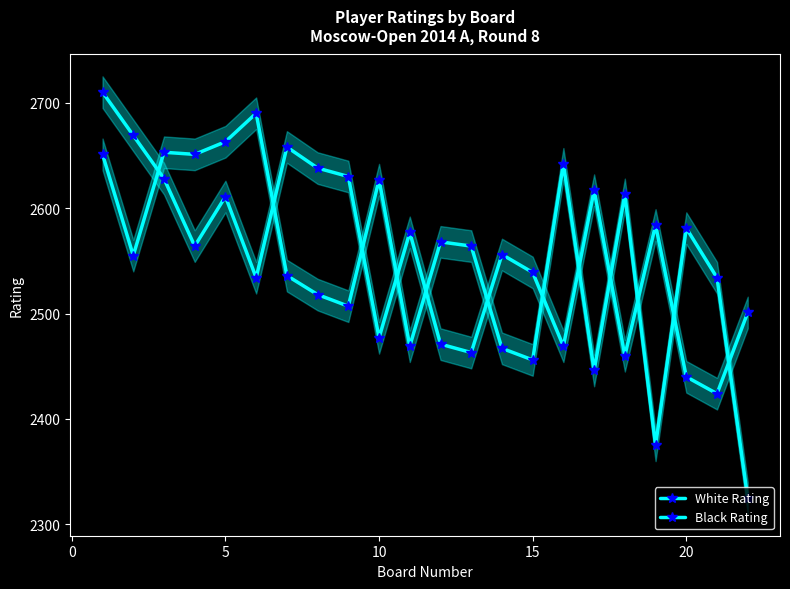

Which series ends up on top after the final intersection of White Rating and Black Rating?

White Rating